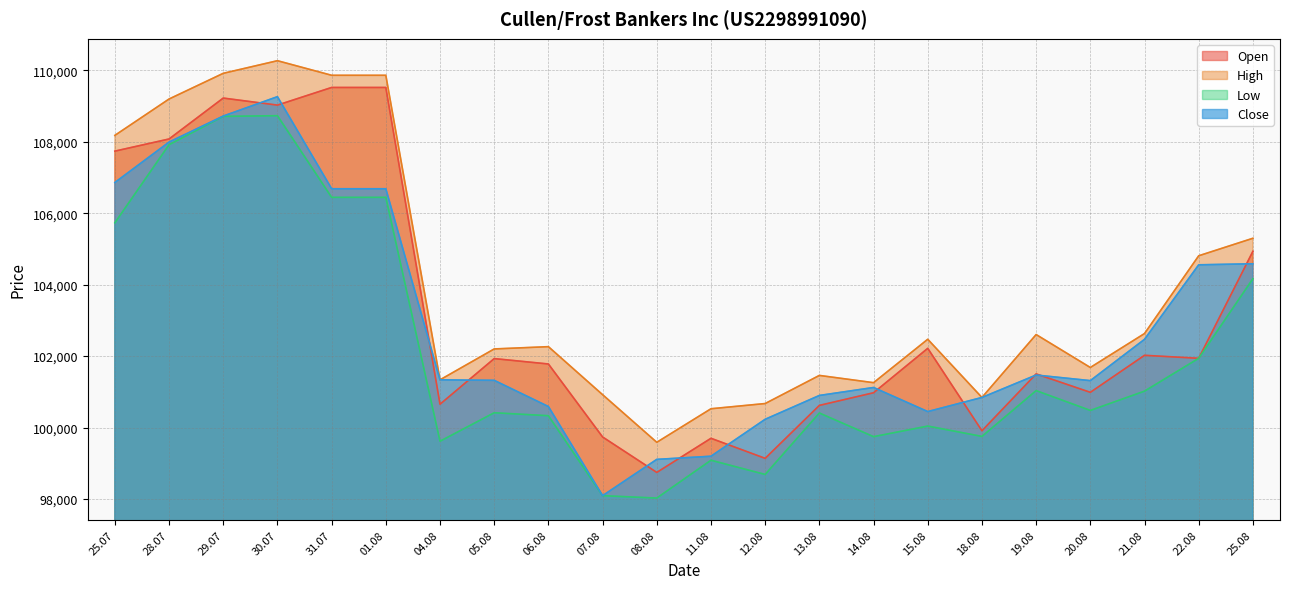

Reading left to right, transcribe all the data shown in this chart.

Open: 107736	108076	109221	109024	109518	109518	100652	101929	101778	99735	98743	99698	99137	100619	100973	102216	99909	101500	100985	102021	101937	104932
High: 108177	109195	109914	110267	109859	109859	101335	102199	102263	100919	99586	100525	100671	101458	101255	102470	100841	102602	101680	102630	104807	105297
Low: 105730	107916	108709	108728	106442	106442	99616	100413	100330	98092	98025	99084	98686	100406	99744	100040	99751	101033	100478	101018	101937	104166
Close: 106858	107989	108718	109260	106683	106683	101335	101320	100587	98092	99108	99196	100230	100897	101120	100446	100841	101469	101312	102468	104554	104583